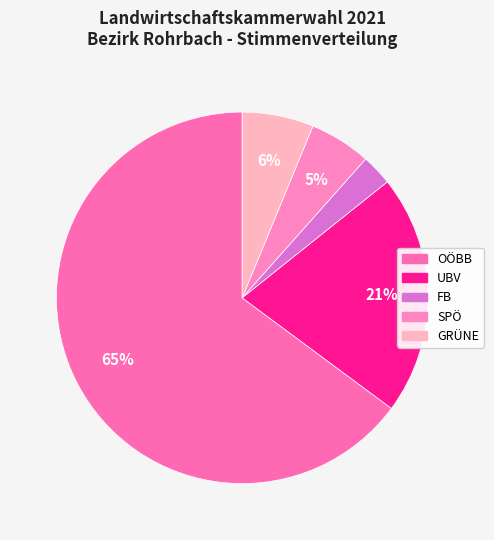

Which has a higher value, GRÜNE or FB?

GRÜNE